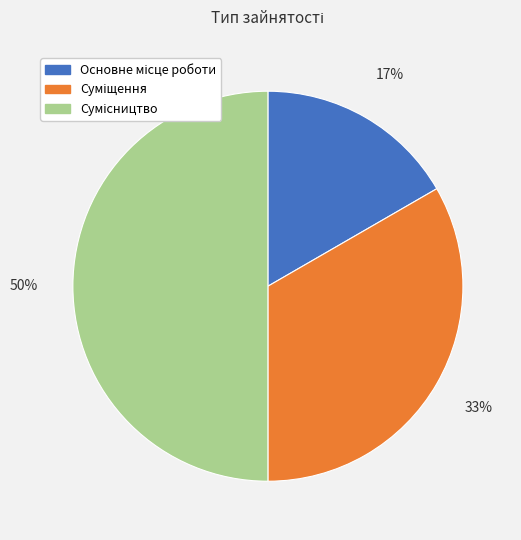

To the nearest percent, what is the difference between the largest and smallest slice percentages?

33%